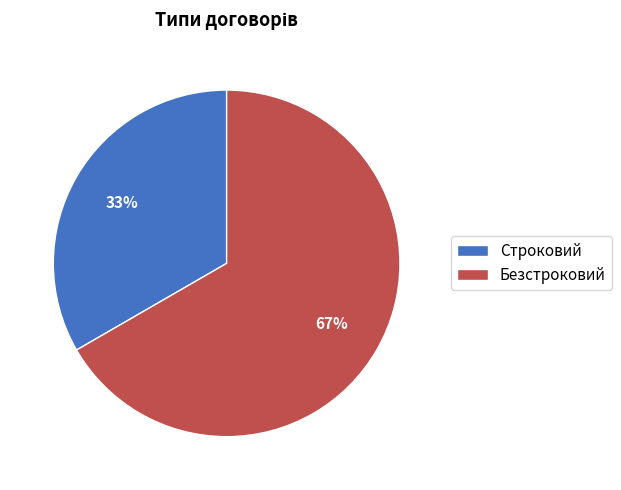

To the nearest percent, what is the average slice percentage?

50%